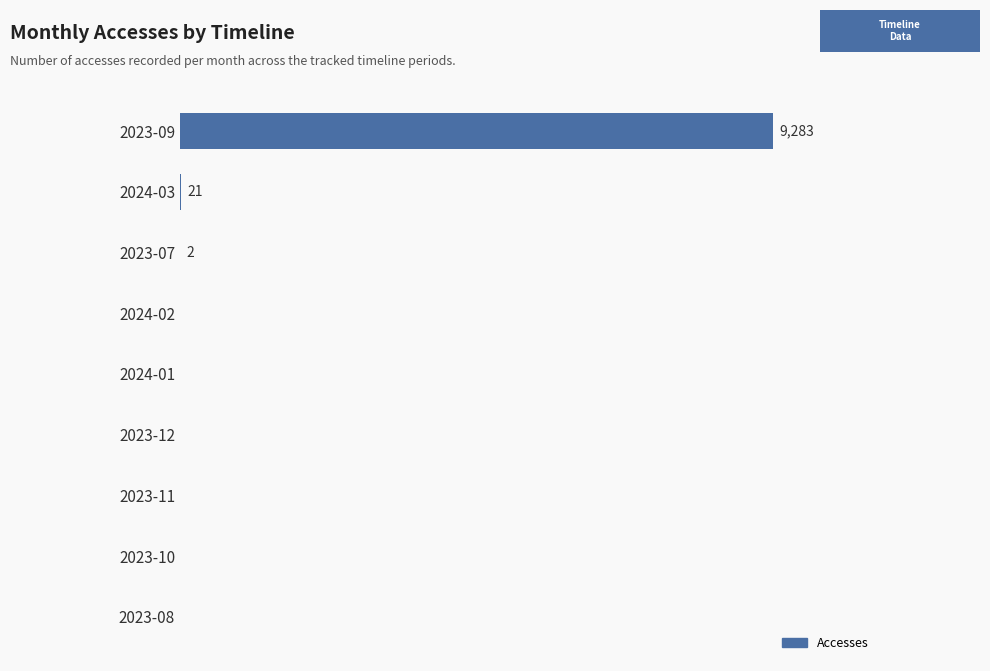

How many values exceed 0?

3